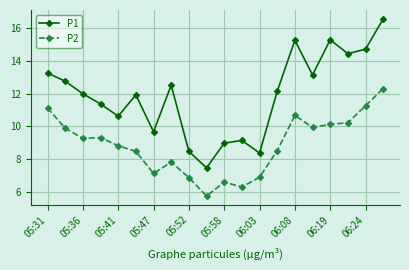

What is the value of the P1 point at the 20th from the left?

16.6